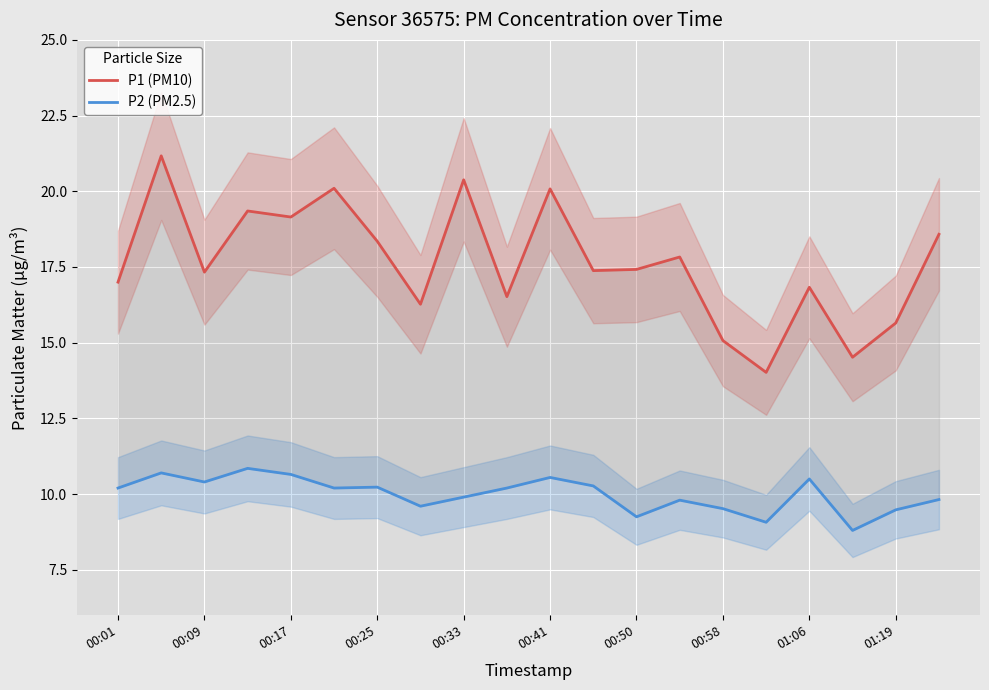

True or false: P1 (PM10) has more than 1 points higher than both neighbors.

True